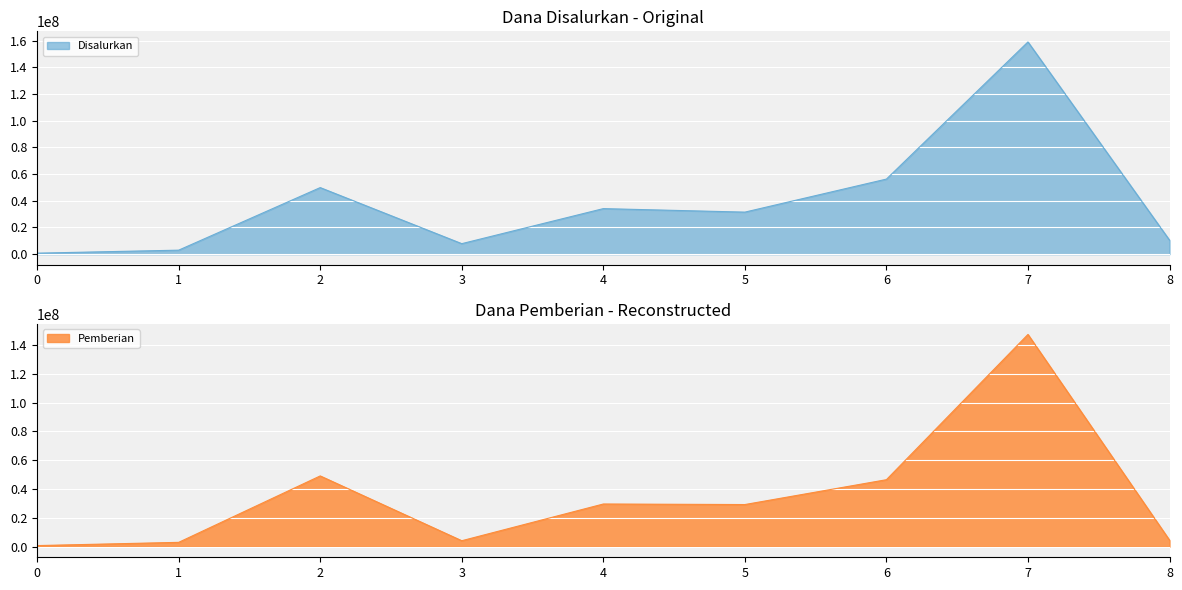

In Disalurkan, how many points are higher than both neighbors (excluding endpoints)?

3